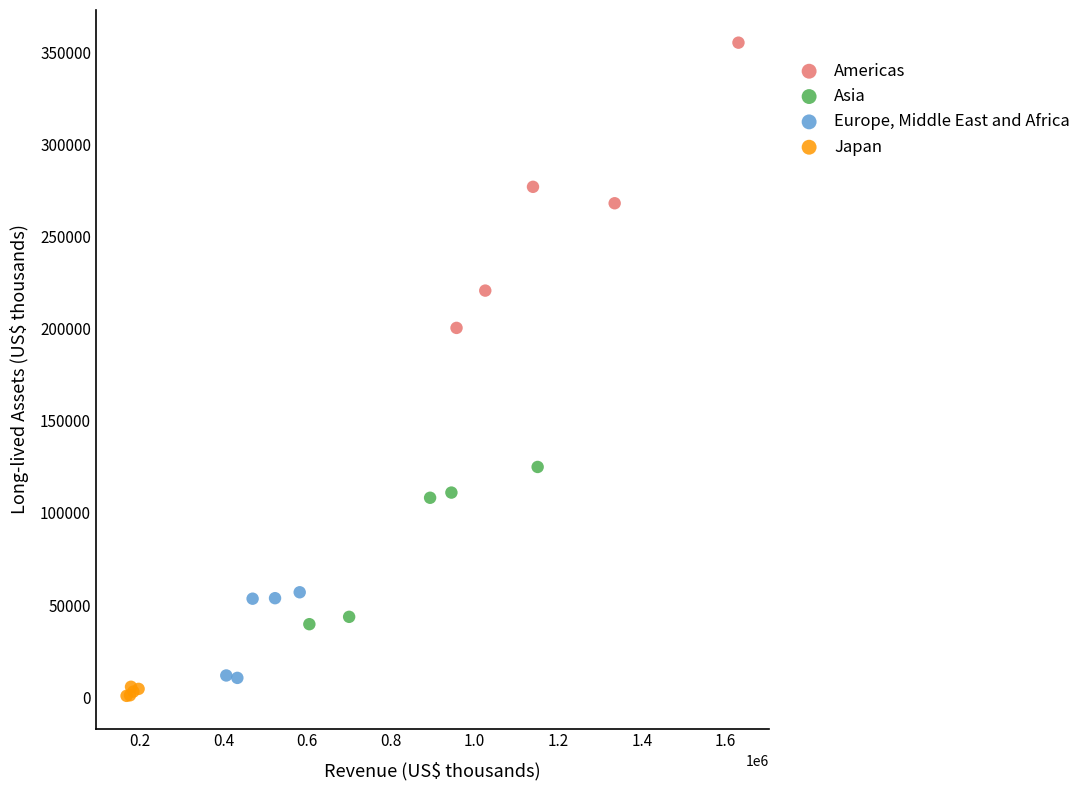

Which series has the widest spread of Y values?

Americas